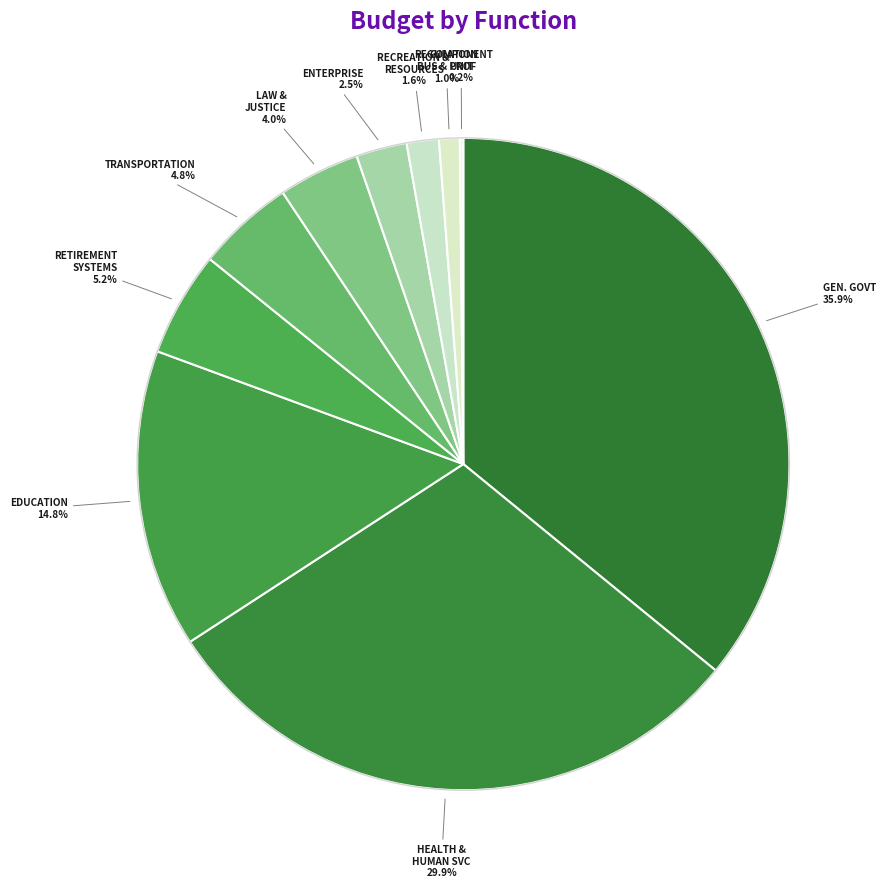

To the nearest percent, what percentage of the pie is LAW, JUSTICE AND PUBLIC SAFETY?

4%